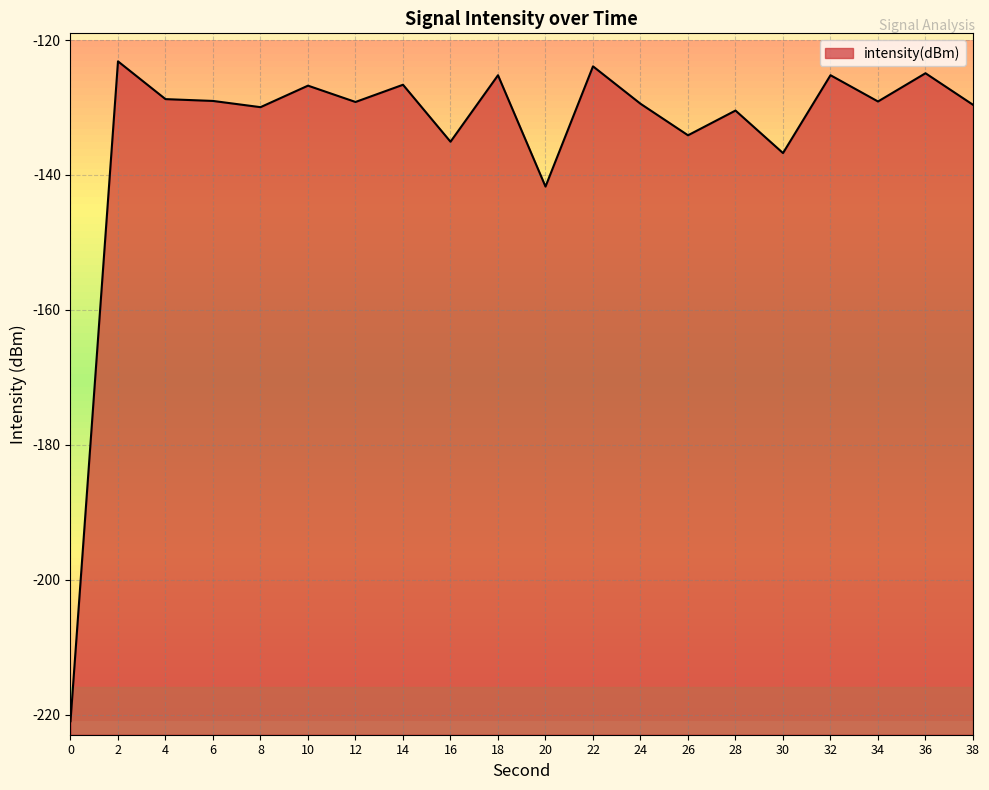

What is the average value?

-134.0